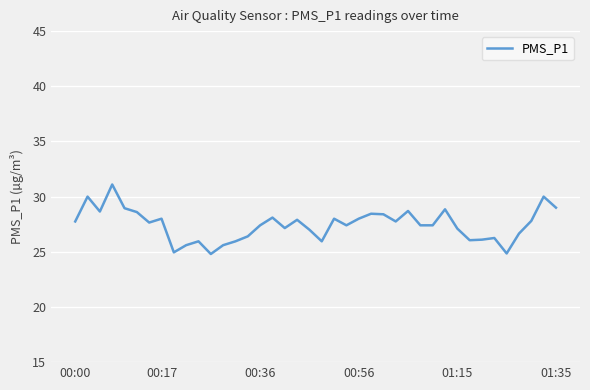

What is the smallest value displayed?

24.8